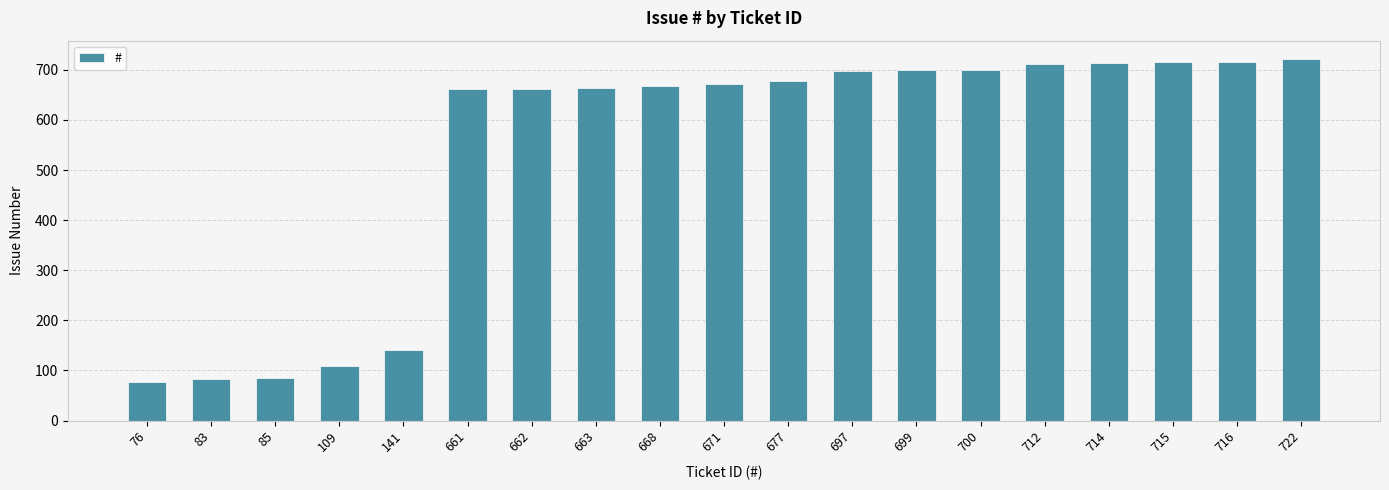

Is it true that the value at 663 is 374?

False